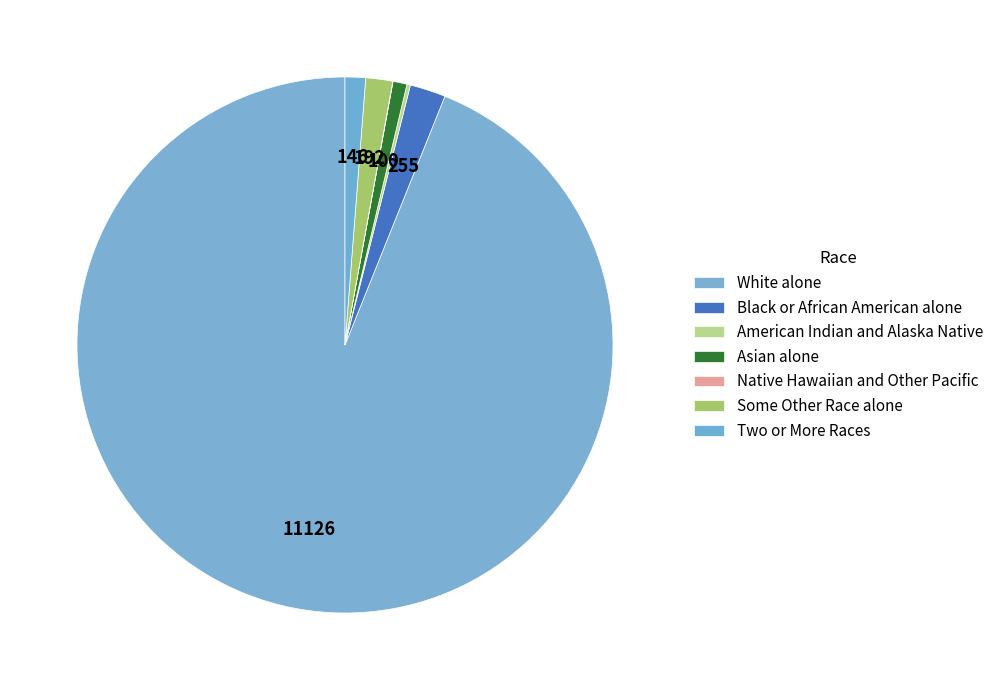

What is the ratio of the value at Two or More Races to the value at Some Other Race alone?

0.8